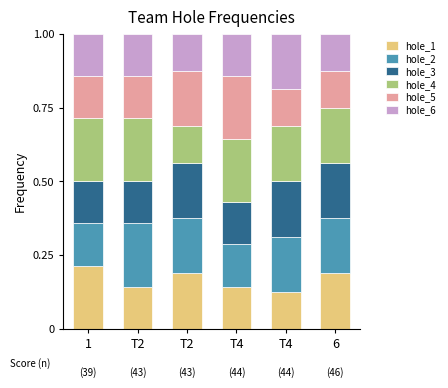

How many data points does each series have?

6